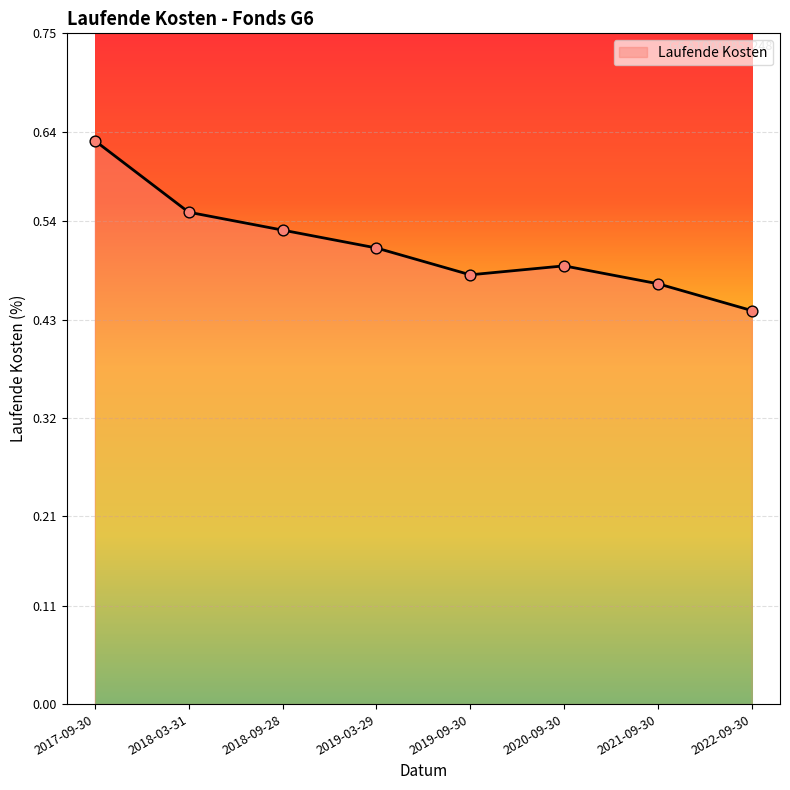

What is the change in value from 2018-03-31 to 2021-09-30?

-0.1